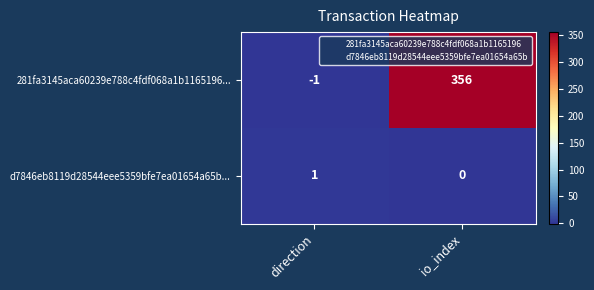

Reading left to right, extract all data points from this chart.

281fa3145aca60239e788c4fdf068a1b1165196...: -1	356
d7846eb8119d28544eee5359bfe7ea01654a65b...: 1	0